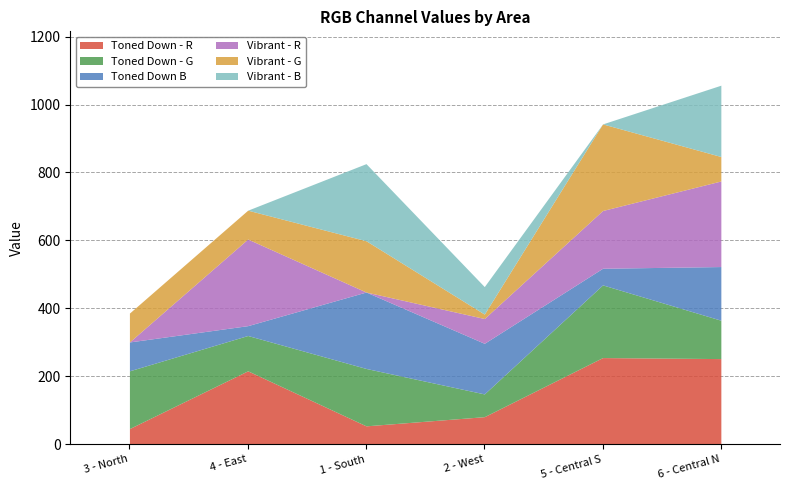

What is the difference between the Toned Down - R values at 5 - Central S and 6 - Central N?

3